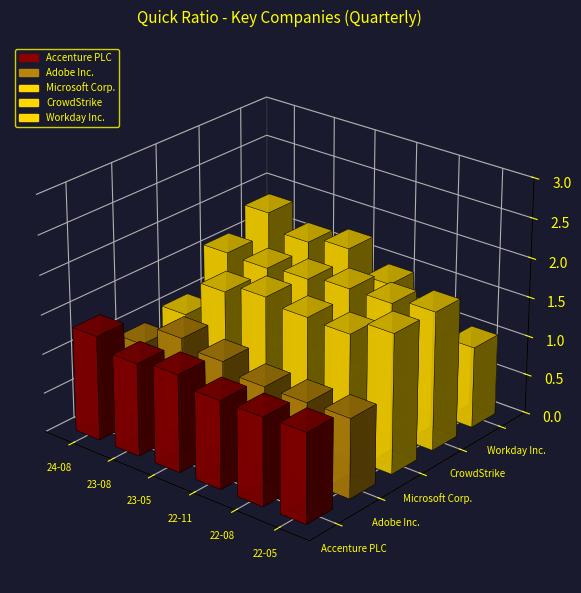

Which category has the highest value across all series?

2024-08-31